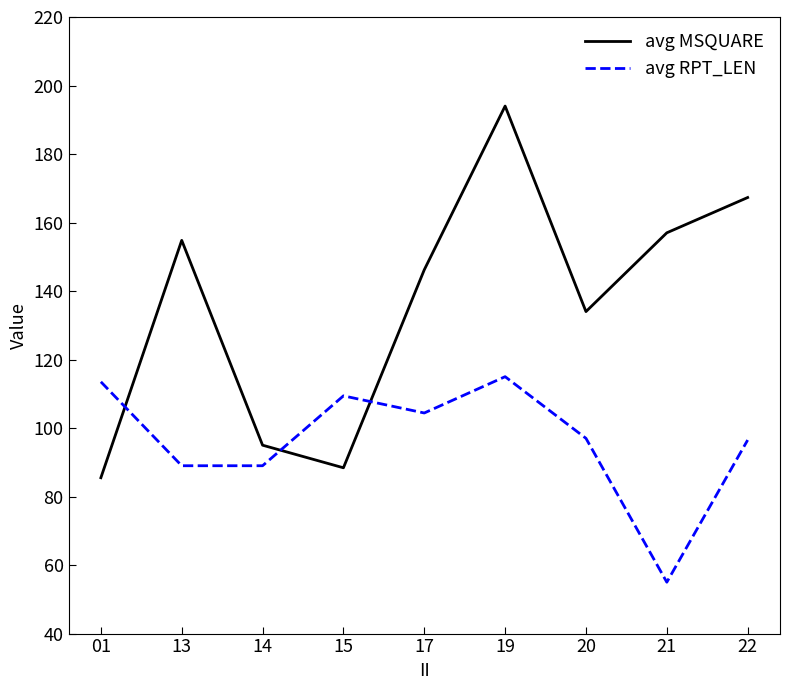

After their last crossing, which series has the higher values: avg MSQUARE or avg RPT_LEN?

avg MSQUARE